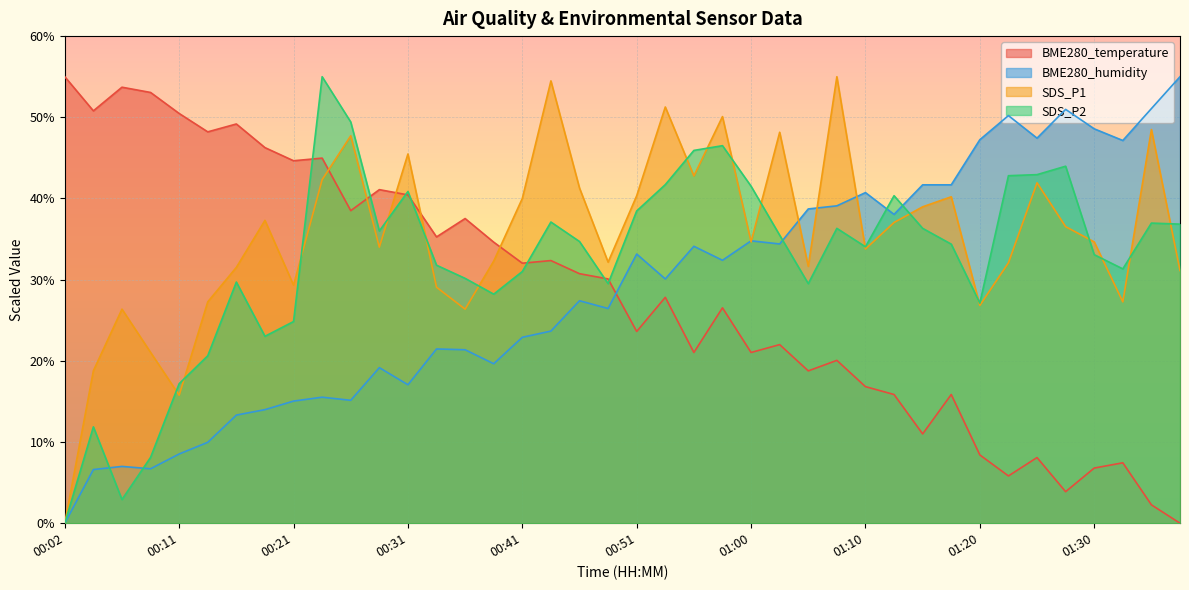

At which label does BME280_humidity reach its peak?

01:37